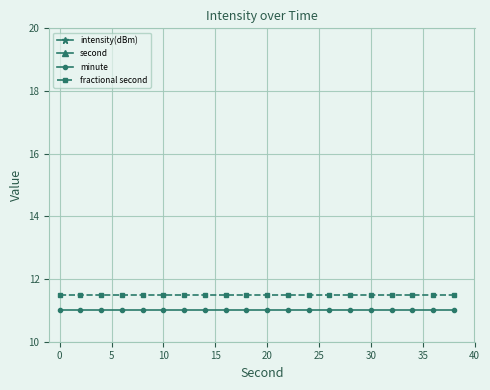

What is the lowest value of the minute series?

11.0